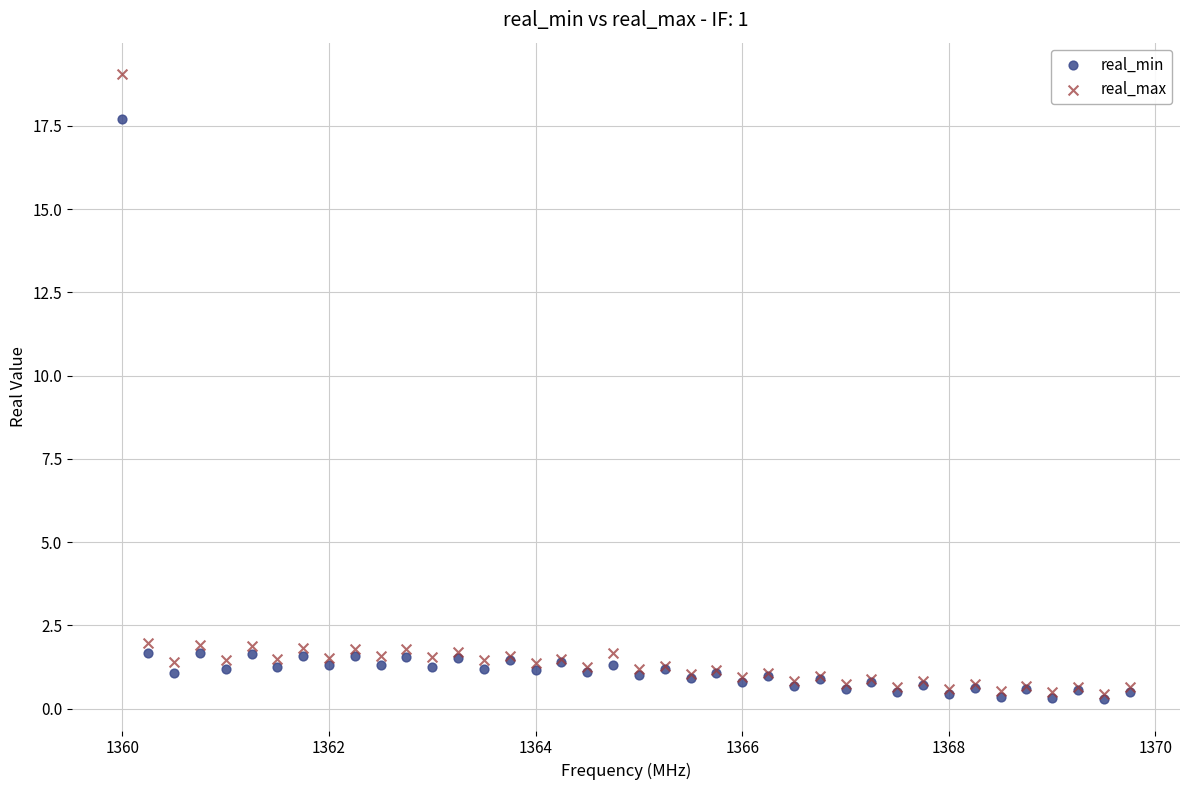

Which series has the widest spread of Y values?

real_max